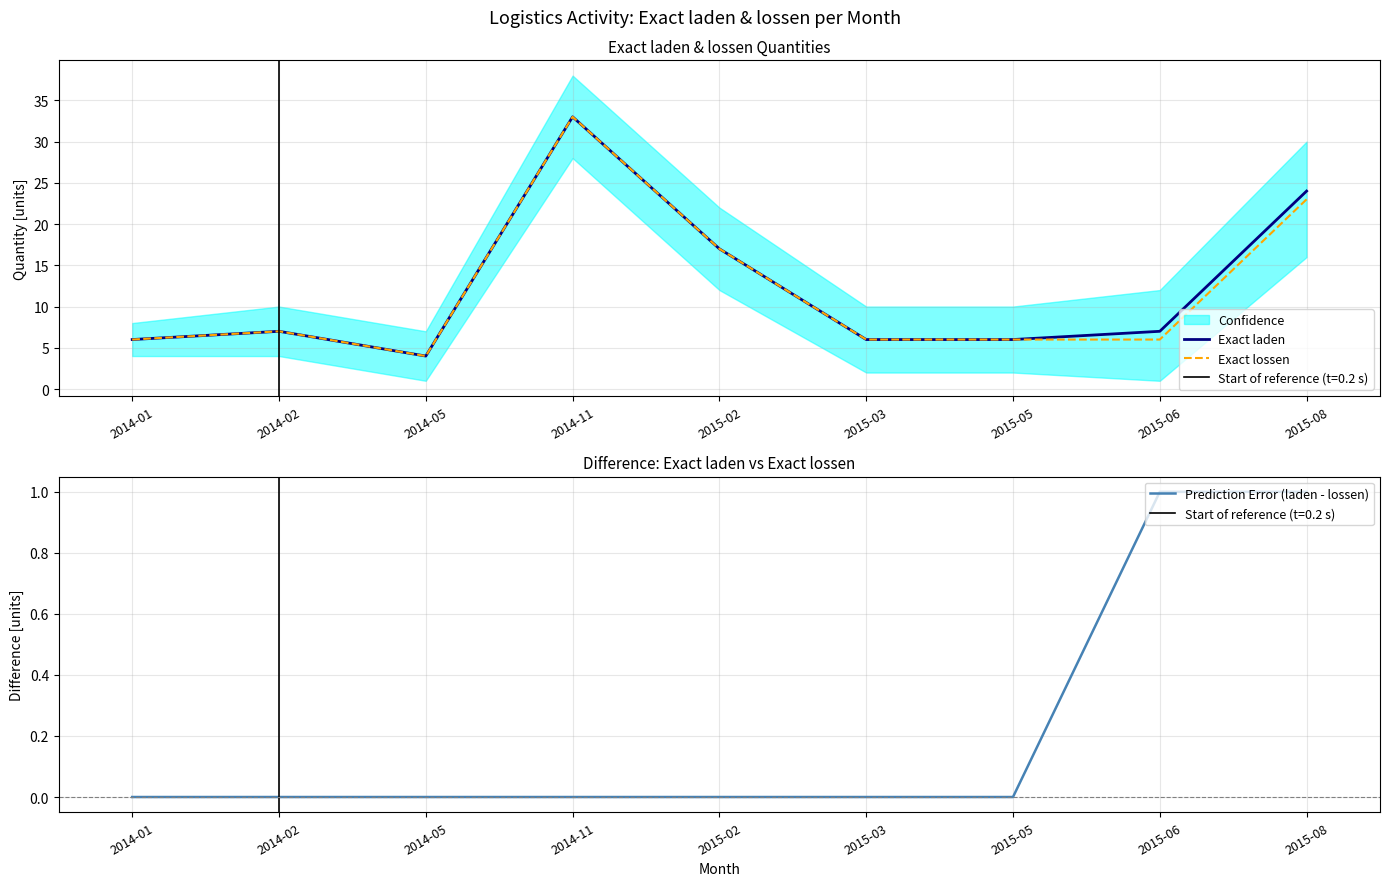

True or false: Prediction Error (laden - lossen) has more than 0 points higher than both neighbors.

False